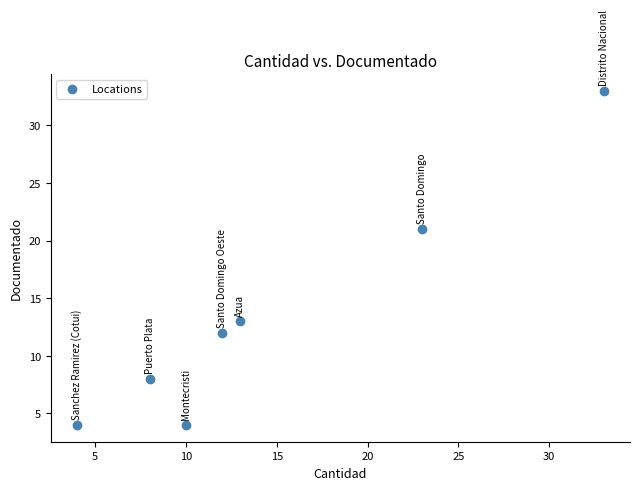

What Y value in the scatter plot is closest to 18?

21